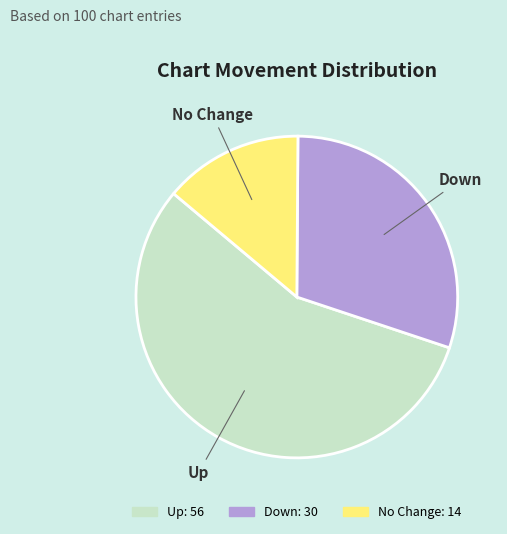

Approximately how many times larger is the value at Down compared to No Change?

2.1